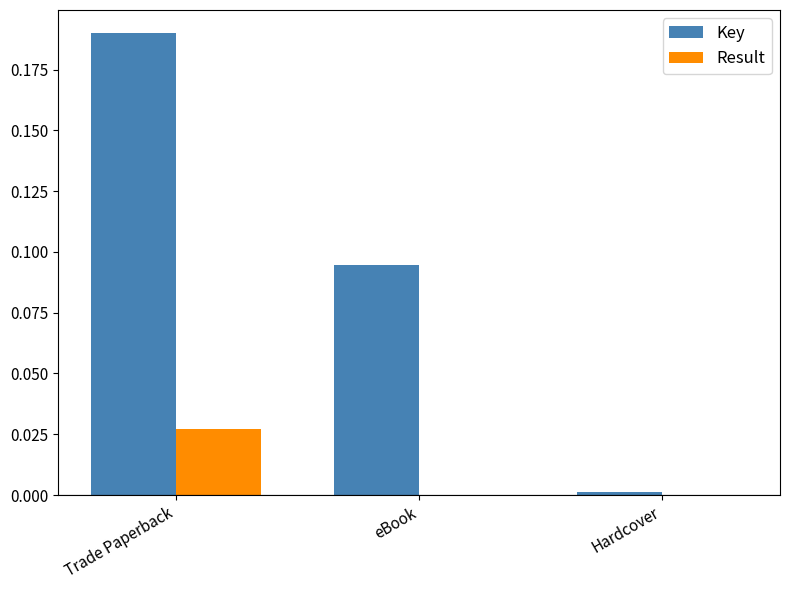

At which category is the sum across all series the highest?

Trade Paperback